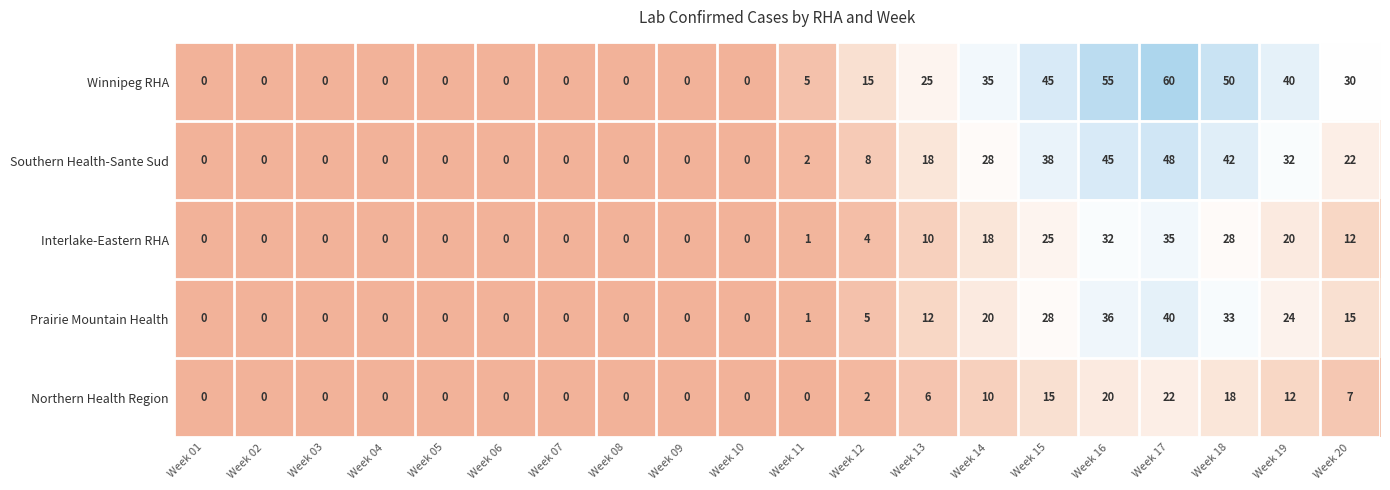

Count the number of data series in this chart.

5